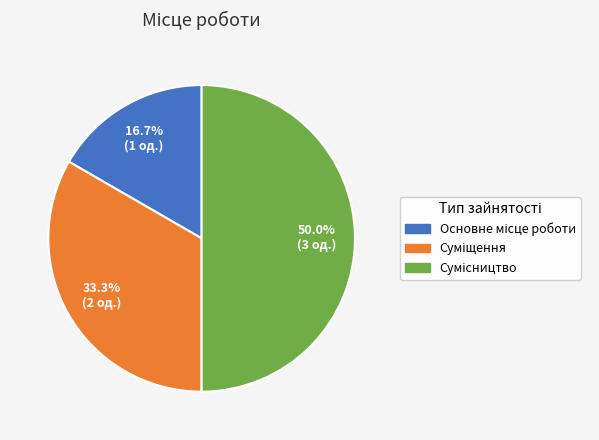

To the nearest percent, what percentage of the pie is Суміщення?

33%